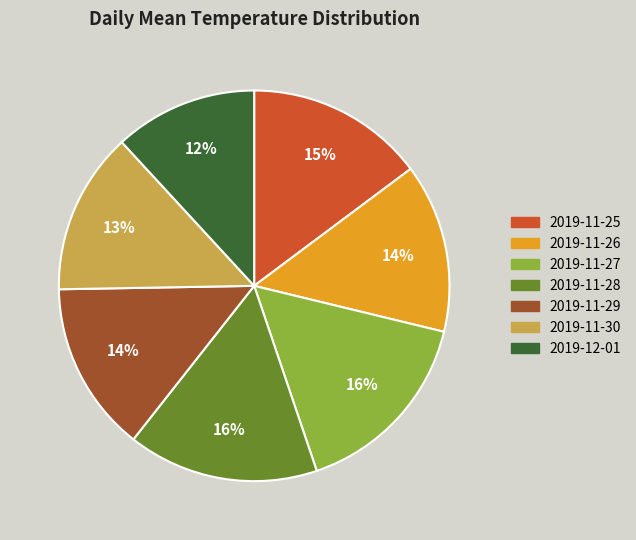

Count the number of slices in the pie.

7